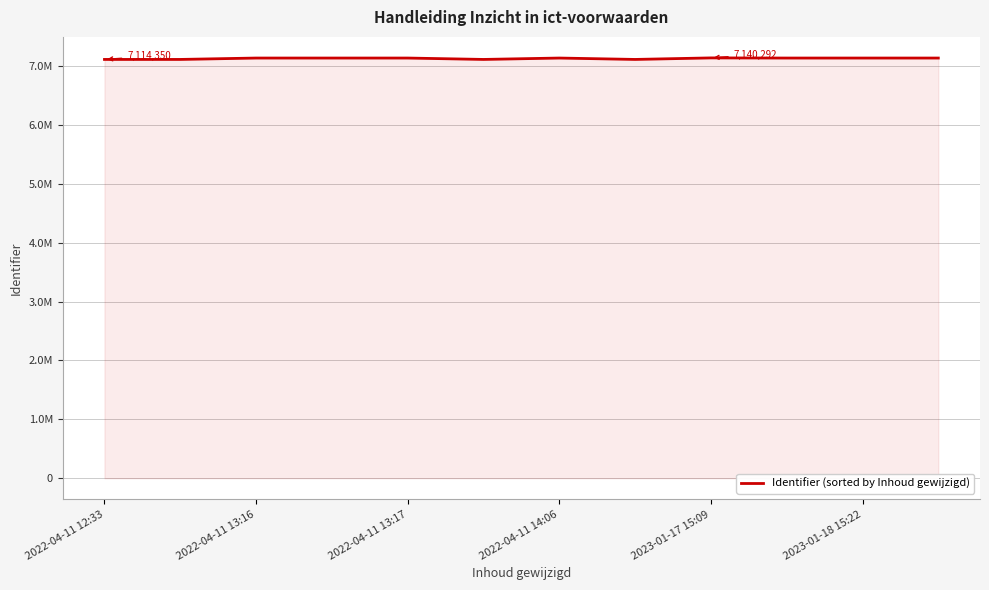

Rank the categories by value from lowest to highest.

2022-04-11 12:33, 7, 2022-04-11 13:16, 2023-01-18 15:22, 9, 10, 11, 2022-04-11 13:17, 2022-04-11 14:06, 2023-01-17 15:09, 6, 8